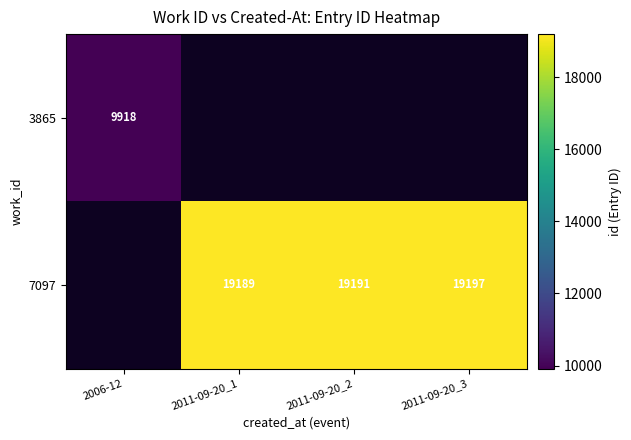

The value of 7097 at 2011-09-20_3 is 19197. True or false?

True